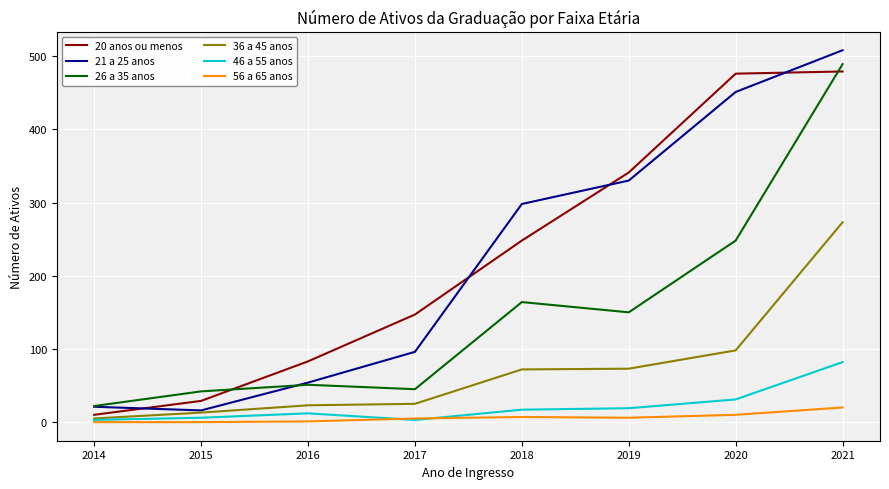

Which series has the largest total across all categories?

20 anos ou menos